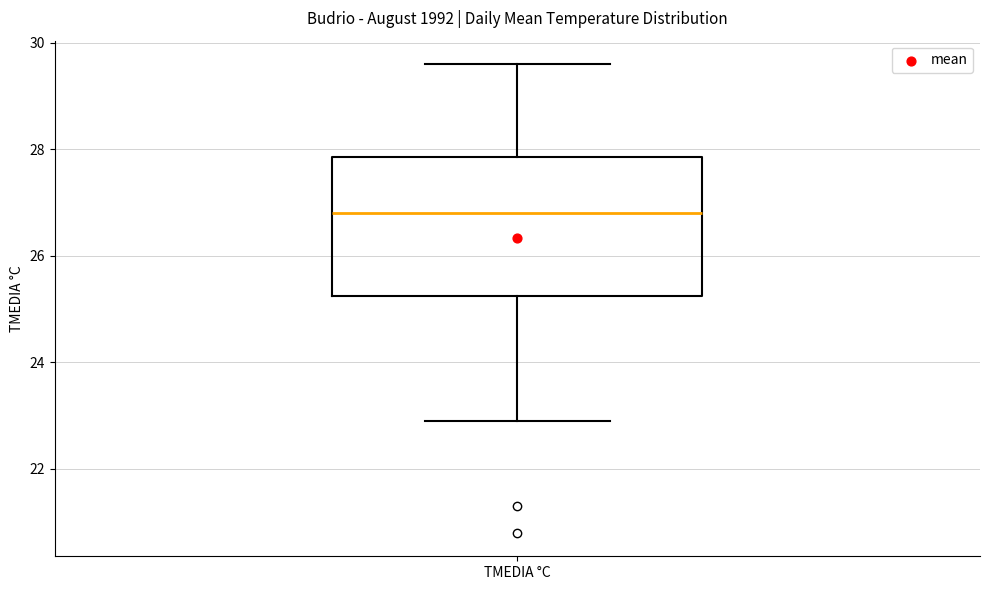

Read this box plot against the y-axis: the position of the median line, the range covered by the box, and the ends of both whiskers. The values are not printed on the chart, so give them approximately, as read against the axis.

median 26.8, box 25.2 to 27.8, whiskers 23.0 to 29.6